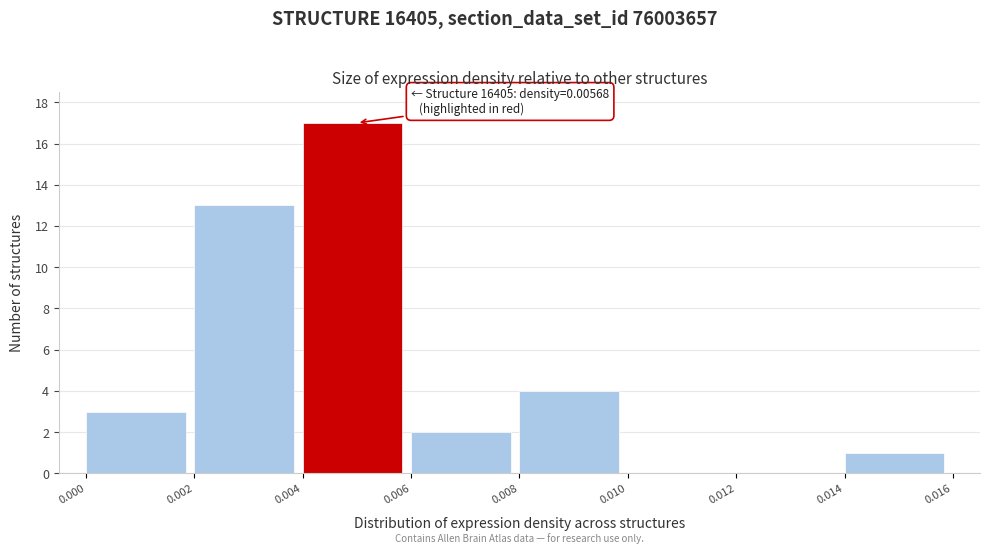

Over which range of the x-axis is the bar tallest?

0.004 to 0.006